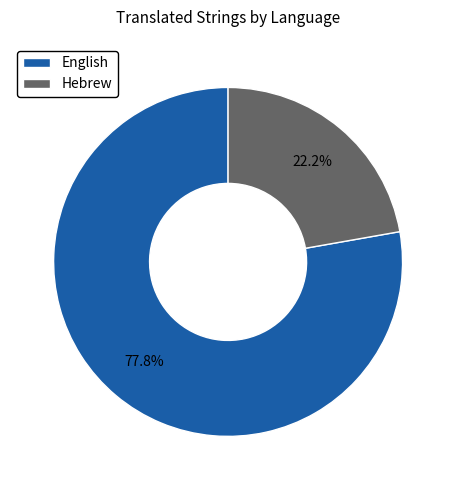

What is the ratio of the value at Hebrew to the value at English?

0.3